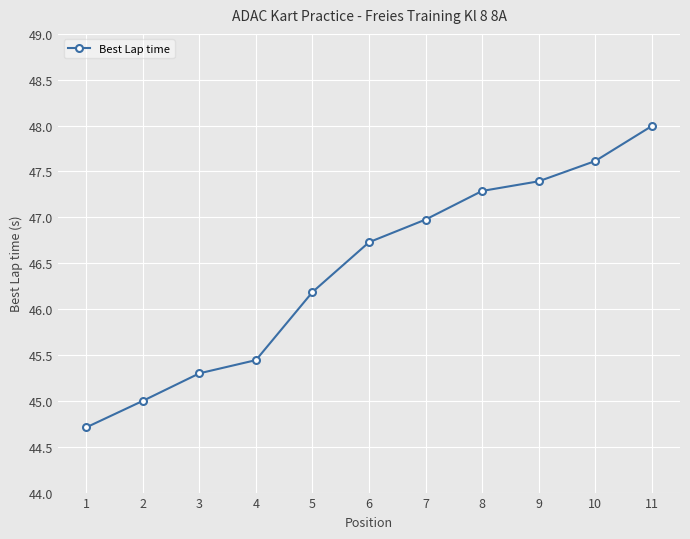

Reading right to left, transcribe all the data shown in this chart.

48.0	47.6	47.4	47.3	47.0	46.7	46.2	45.4	45.3	45.0	44.7